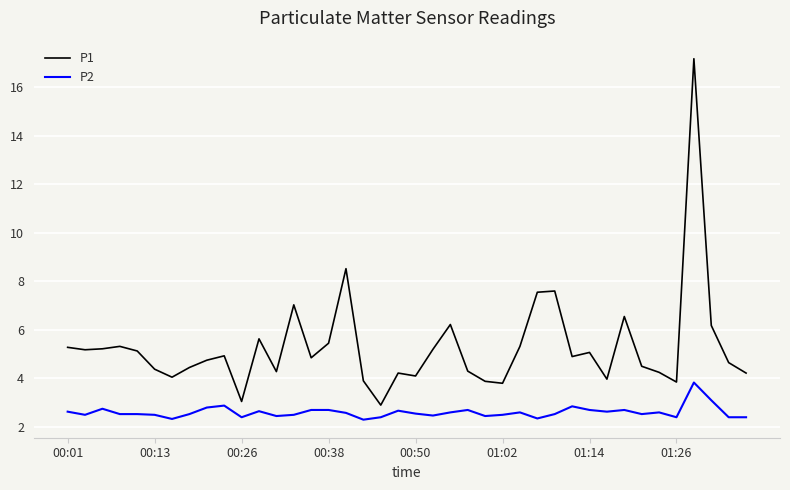

Count the number of categories in the chart.

40